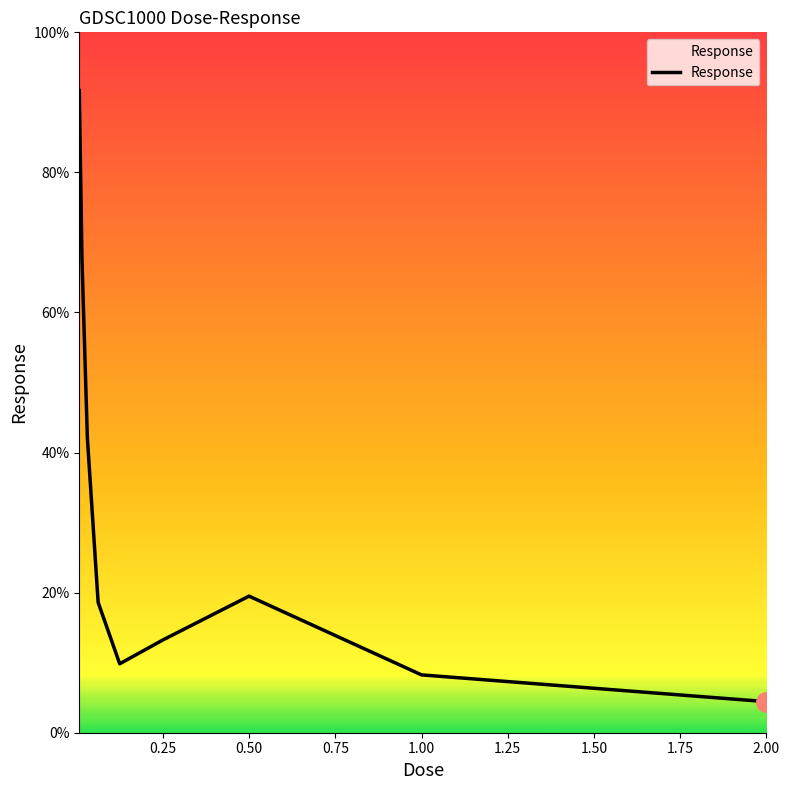

What is the greatest value displayed?

91.7